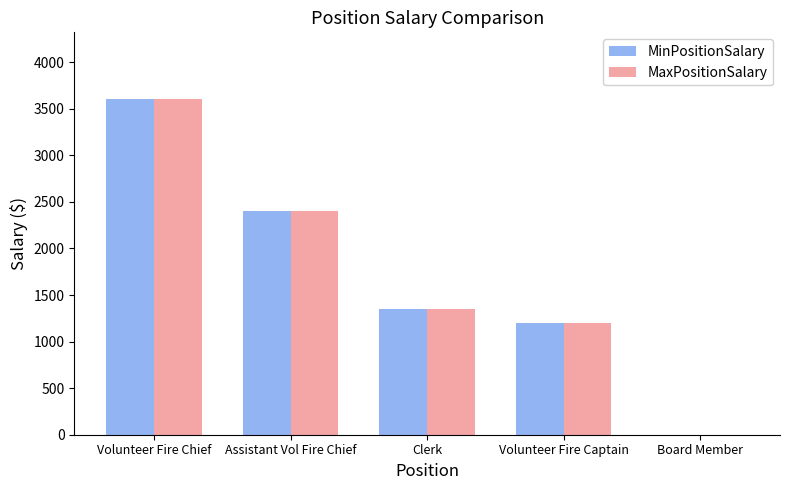

At which label does MinPositionSalary first exceed 1350?

Volunteer Fire Chief